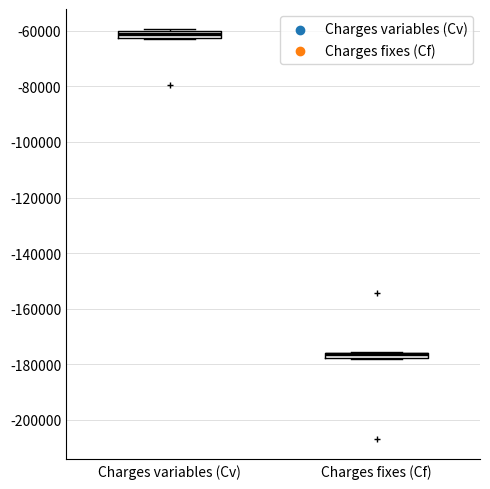

Where is the upper edge of the box for Charges variables (Cv) on the y-axis? The values are not printed on the chart, so give them approximately, as read against the axis.

-60000